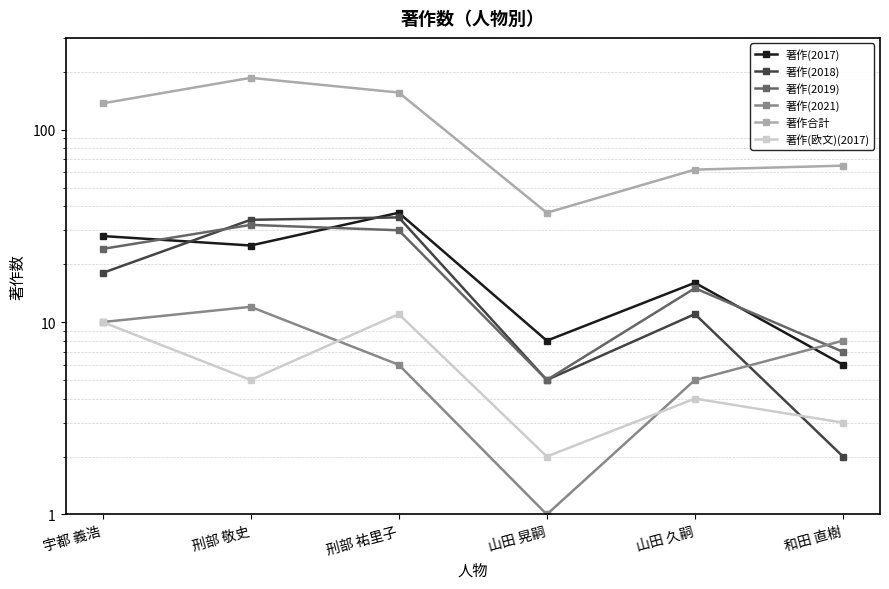

What is the minimum value for 著作(2021)?

1